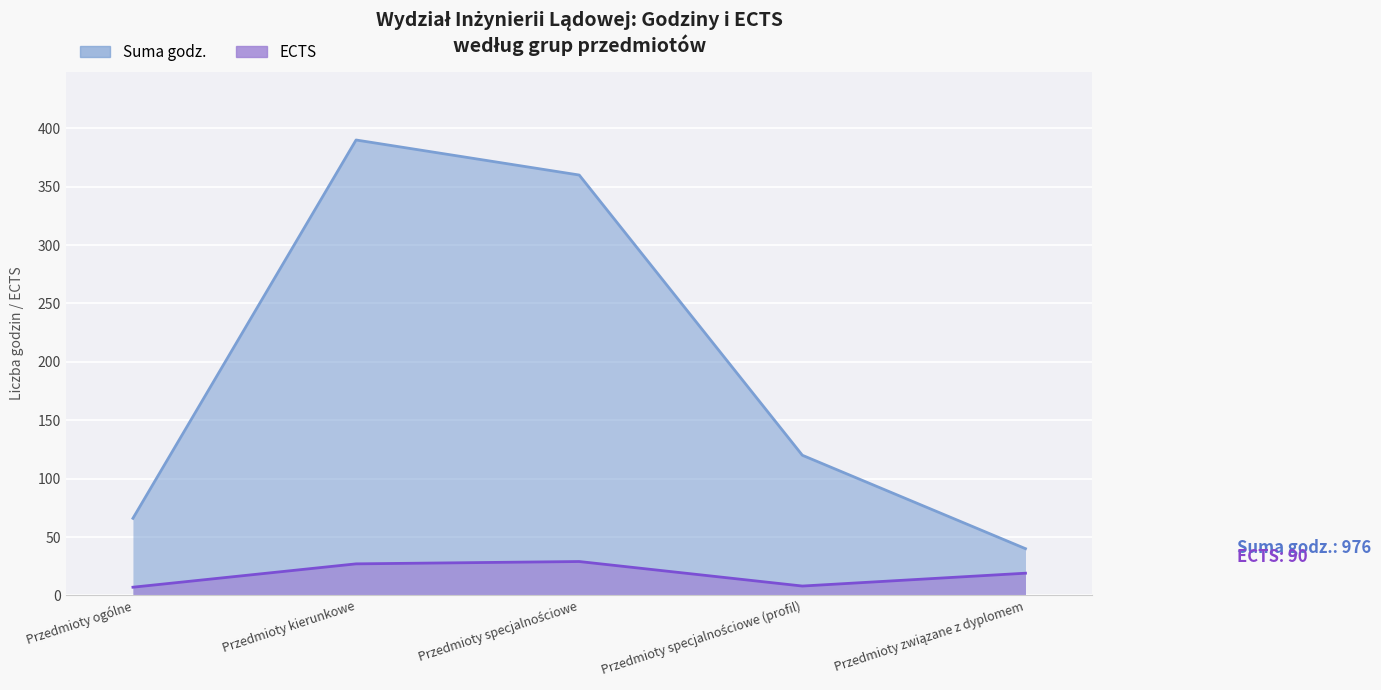

What is the greatest value displayed?

390